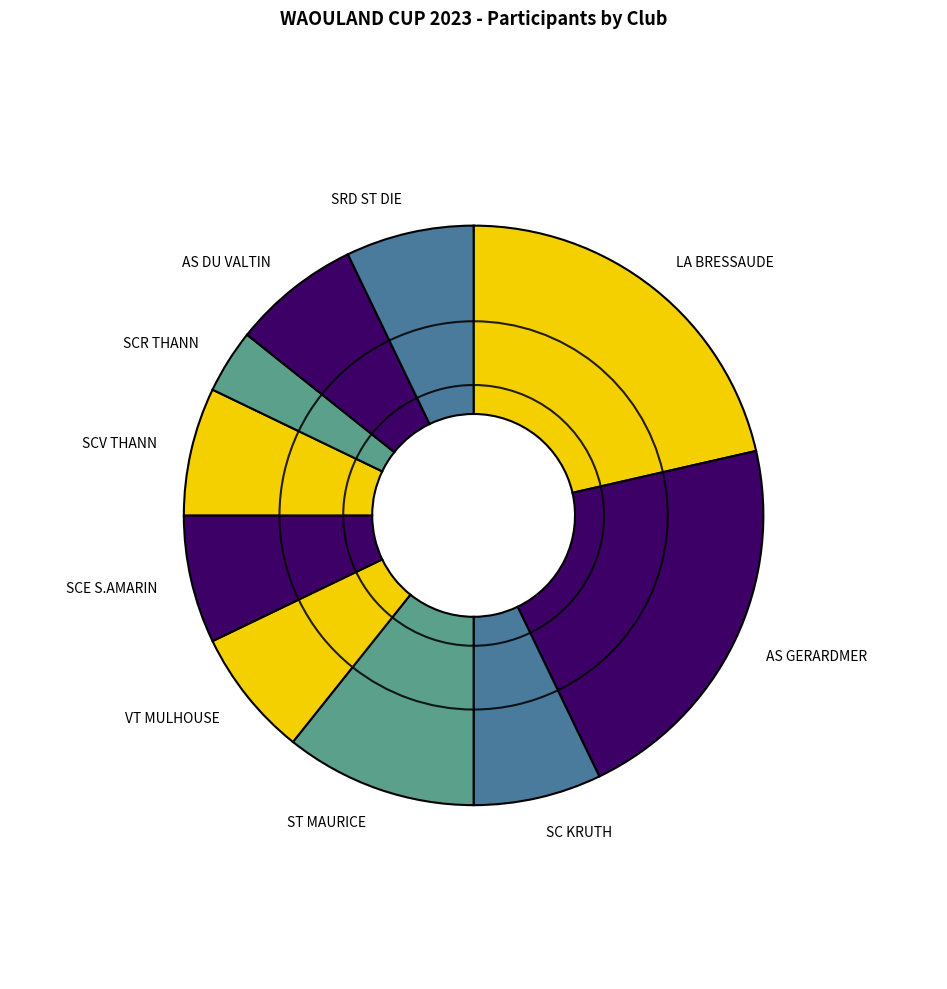

The AS DU VALTIN slice represents 7% of the pie. True or false?

True